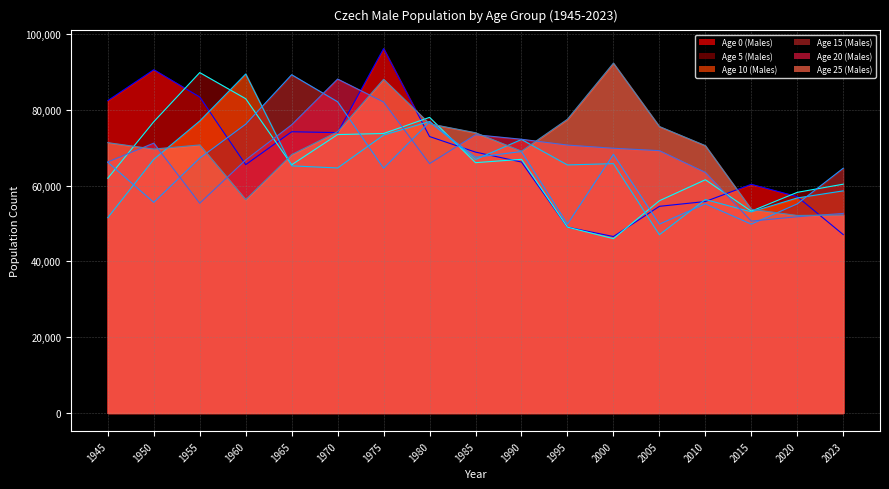

Which series has the widest spread of values?

Age 0 (Males) (line)